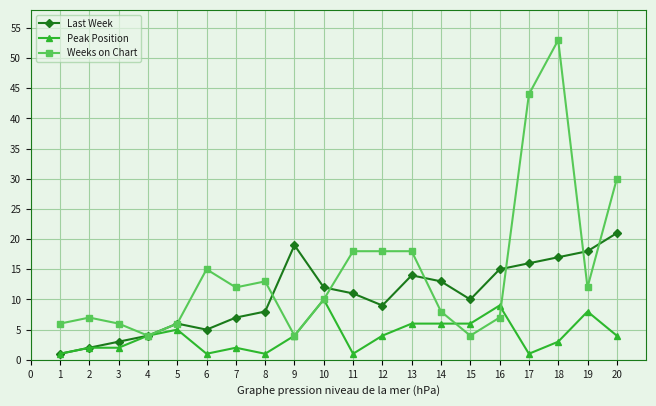

Rank the series at 19 from lowest to highest value.

Peak Position, Weeks on Chart, Last Week